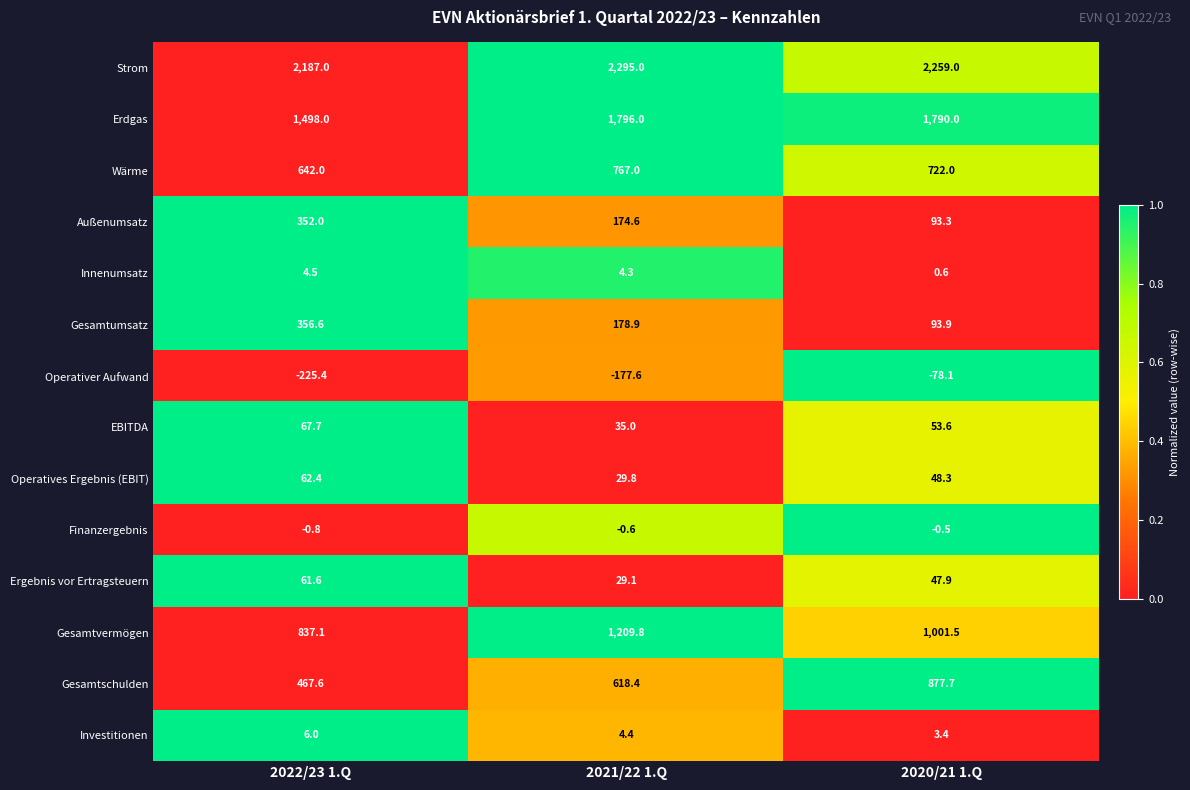

At 2020/21 1.Q, list the series in order from largest to smallest.

Strom, Erdgas, Gesamtvermögen, Gesamtschulden, Wärme, Gesamtumsatz, Außenumsatz, EBITDA, Operatives Ergebnis (EBIT), Ergebnis vor Ertragsteuern, Investitionen, Innenumsatz, Finanzergebnis, Operativer Aufwand